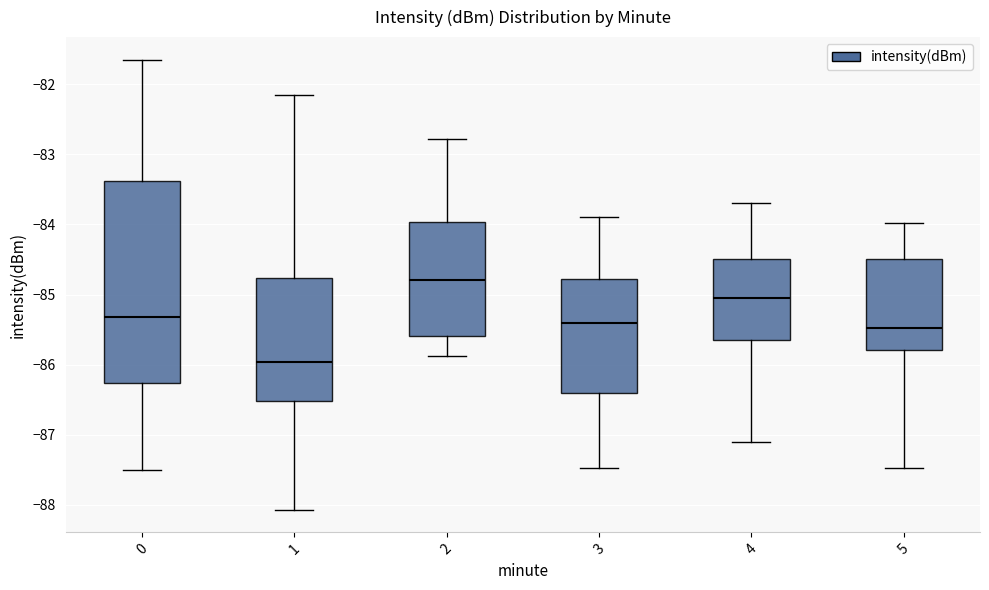

Which box has the lowest median line?

1